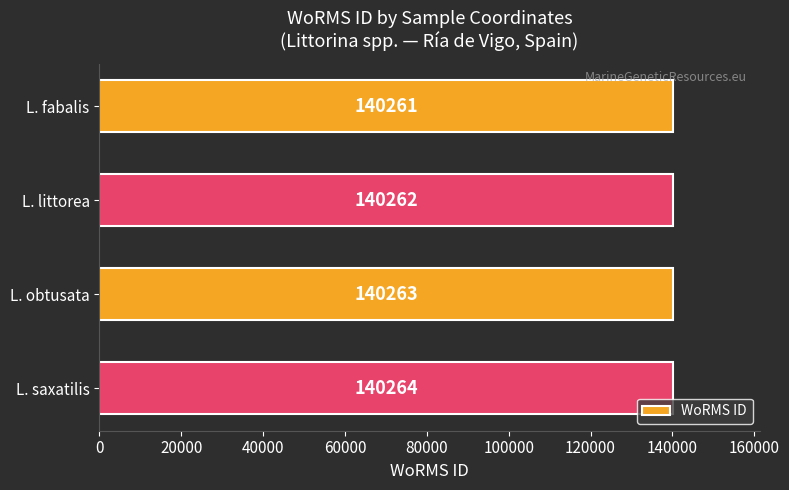

What is the value of the 4th bar from the top?

140264